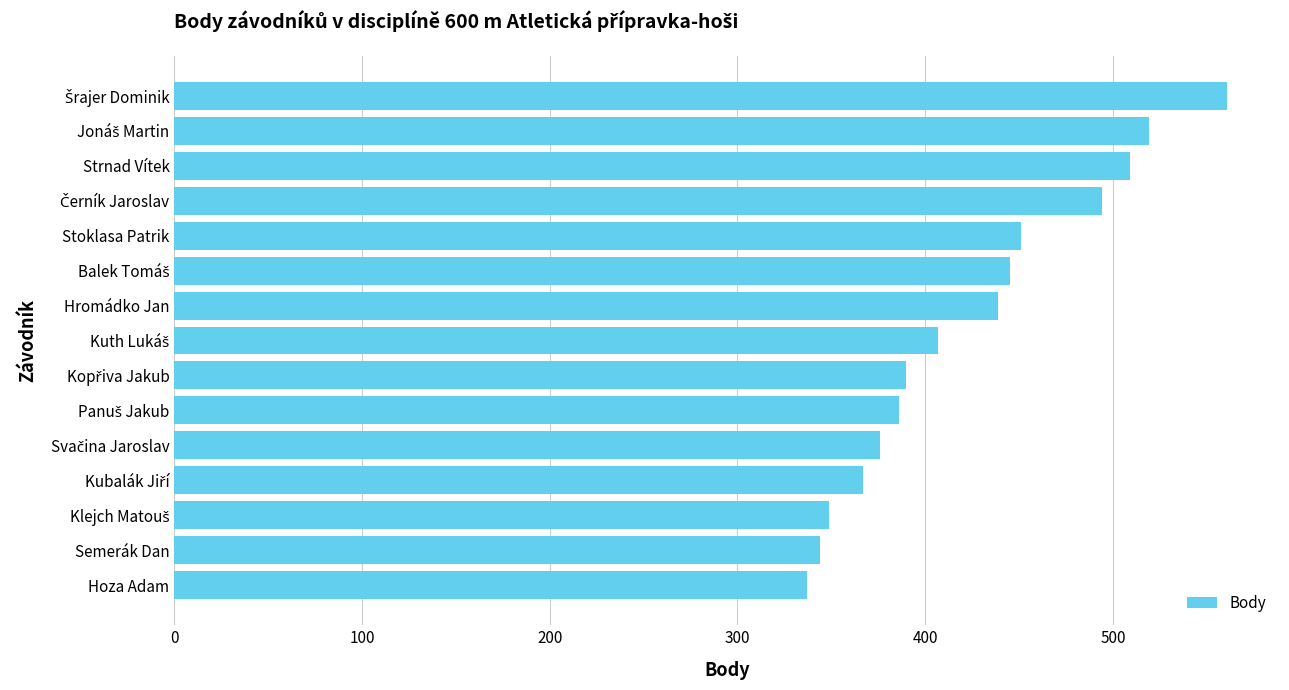

What is the difference between the maximum and minimum values?

224